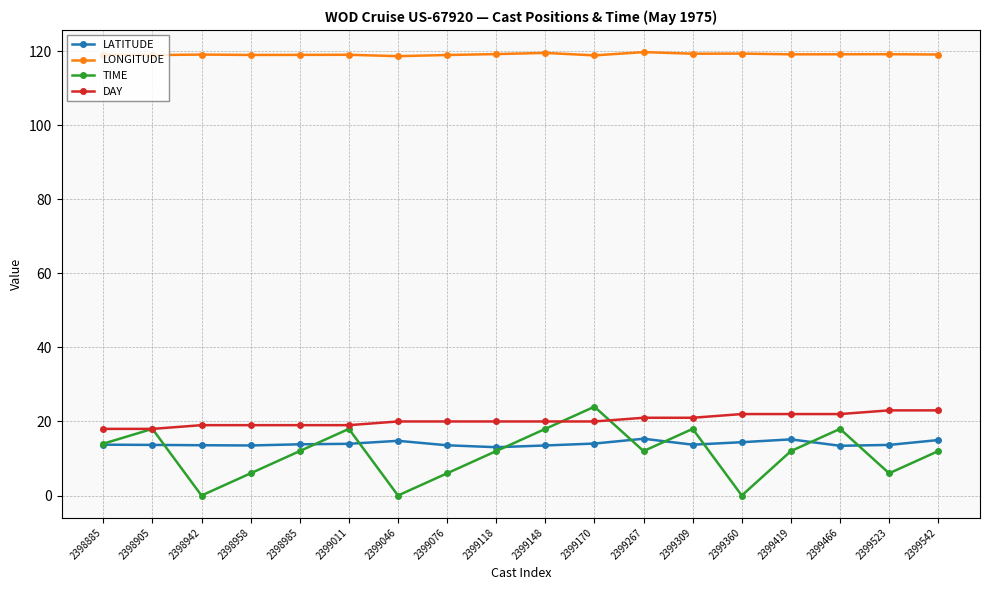

True or false: TIME has a value of 12.0 at 2399267.

True